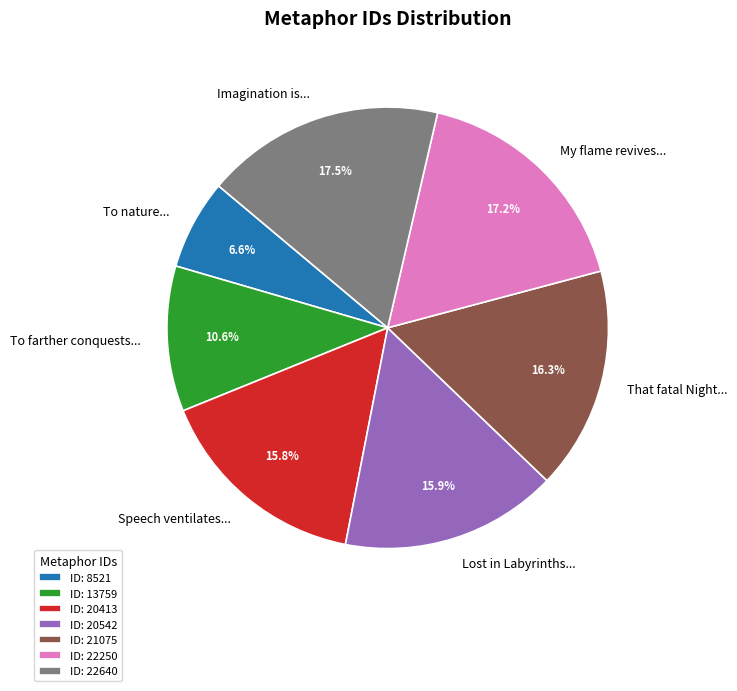

Is To nature... the majority of the pie?

No